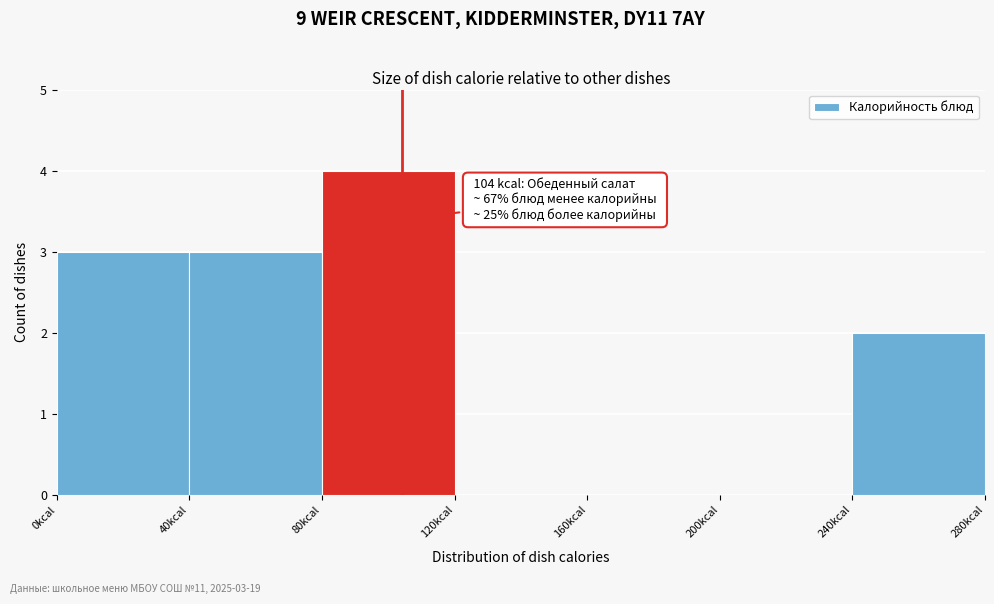

Over which range of the x-axis is the bar tallest?

80 to 120